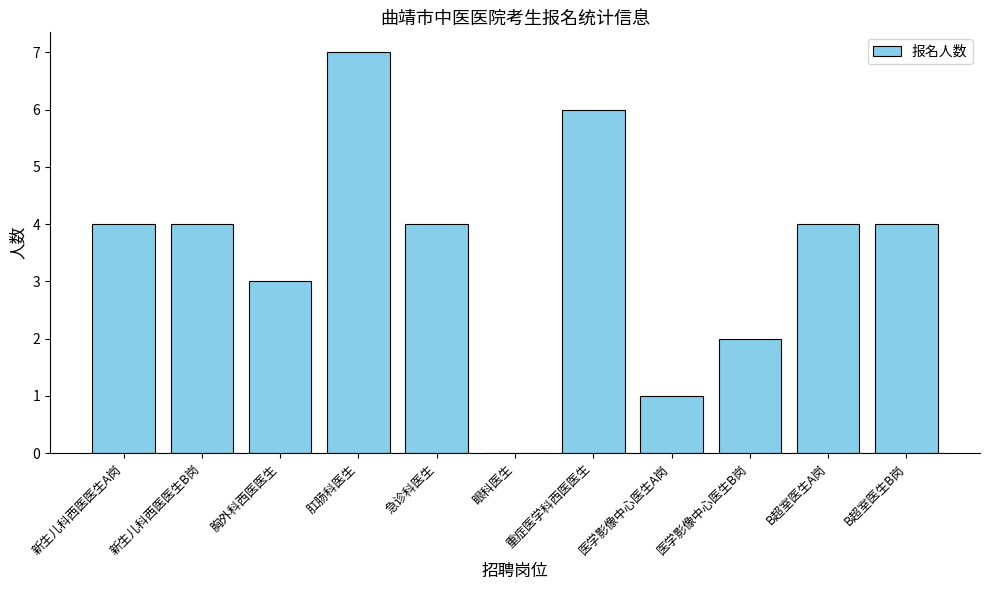

The chart shows a value of 4 at 新生儿科西医医生A岗. True or false?

True